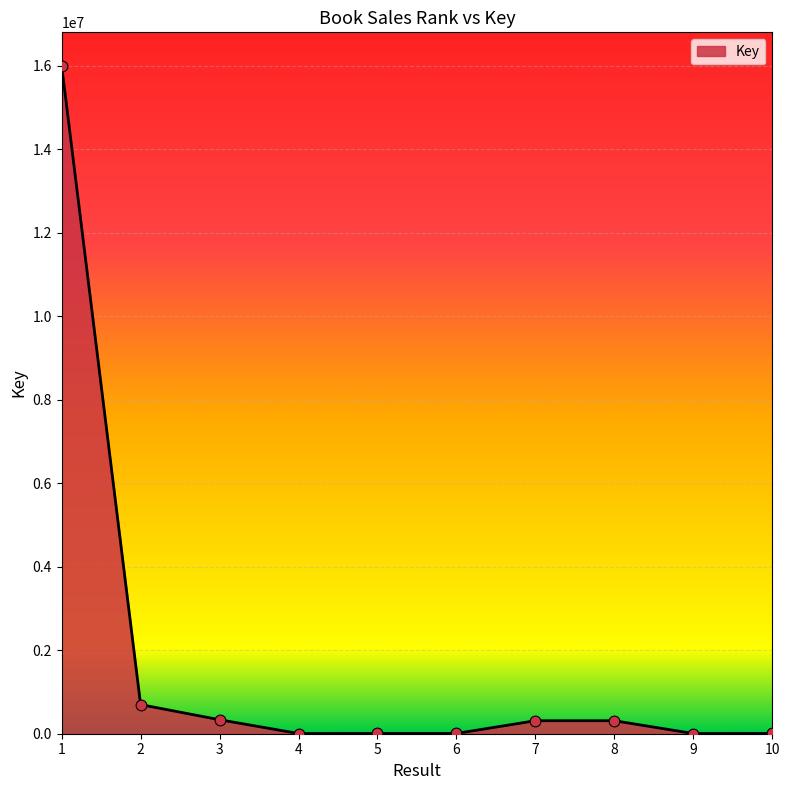

Between 2 and 5, which is larger?

2